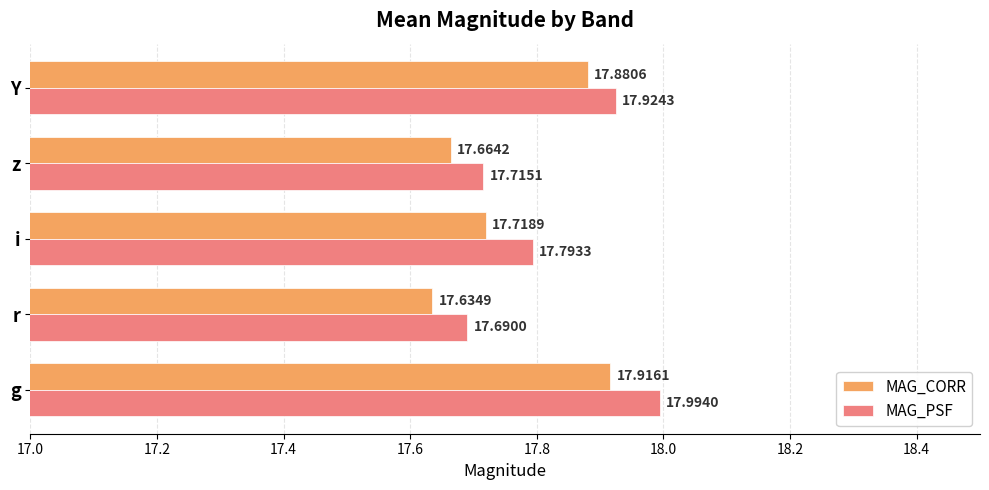

What is the sum of all MAG_PSF values?

89.1